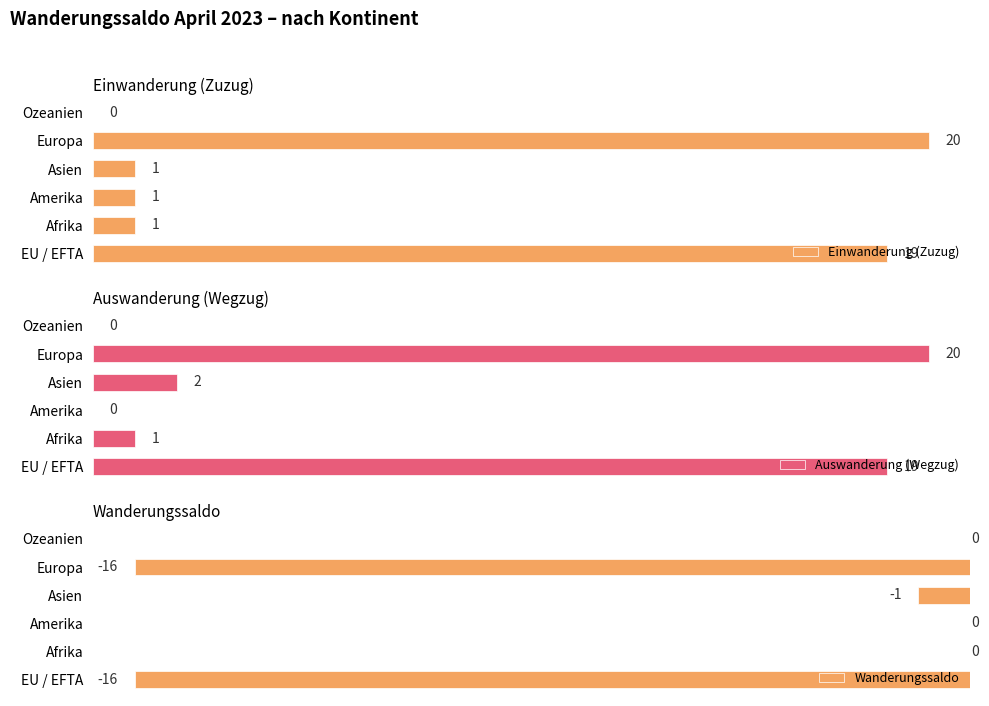

How many categories are shown in the chart?

6